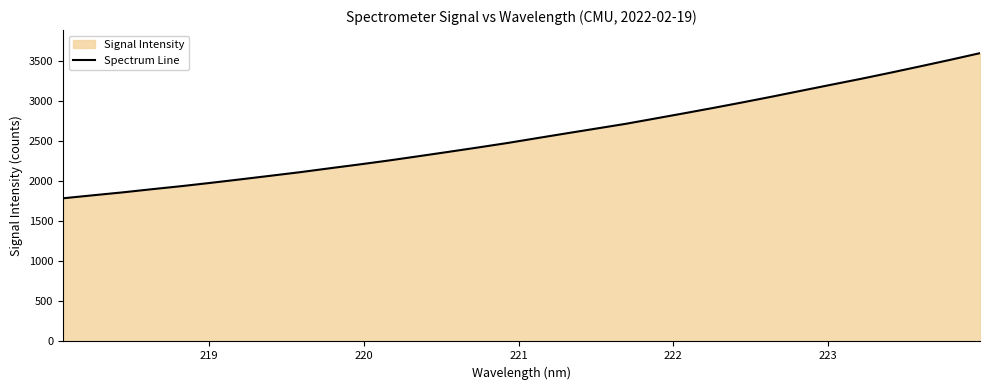

What is the difference between the maximum and minimum values?

1811.7